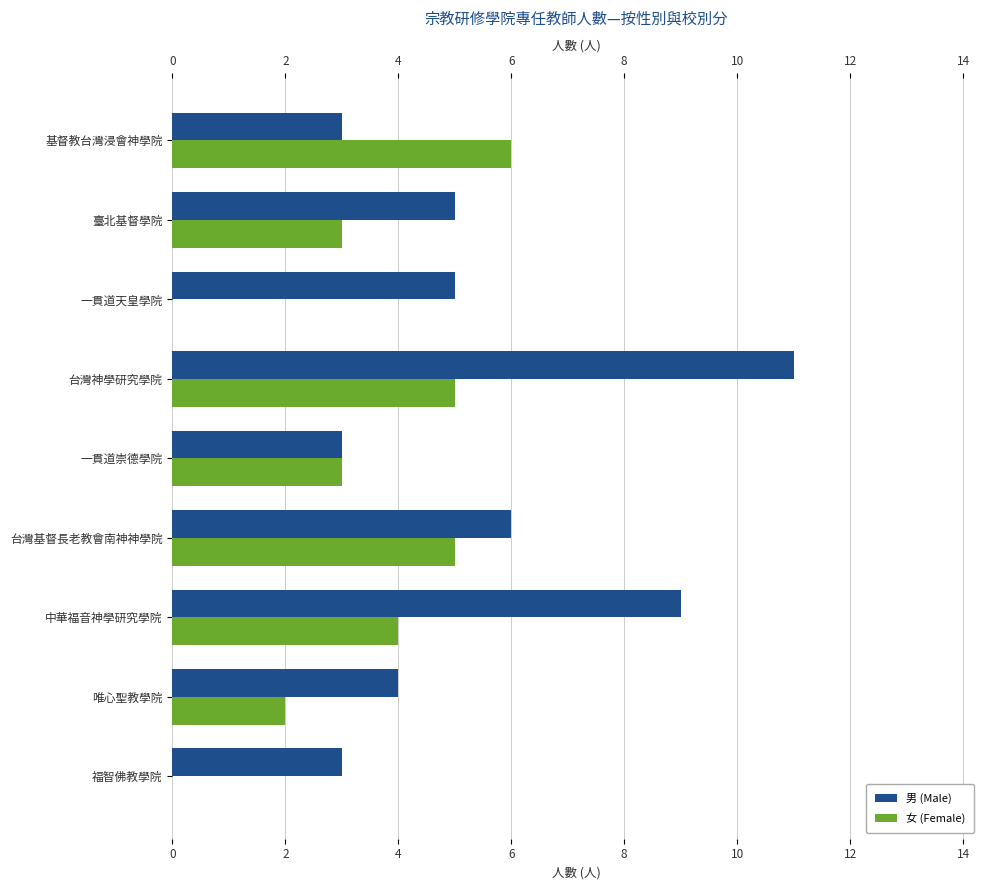

How many data points does each series have?

9